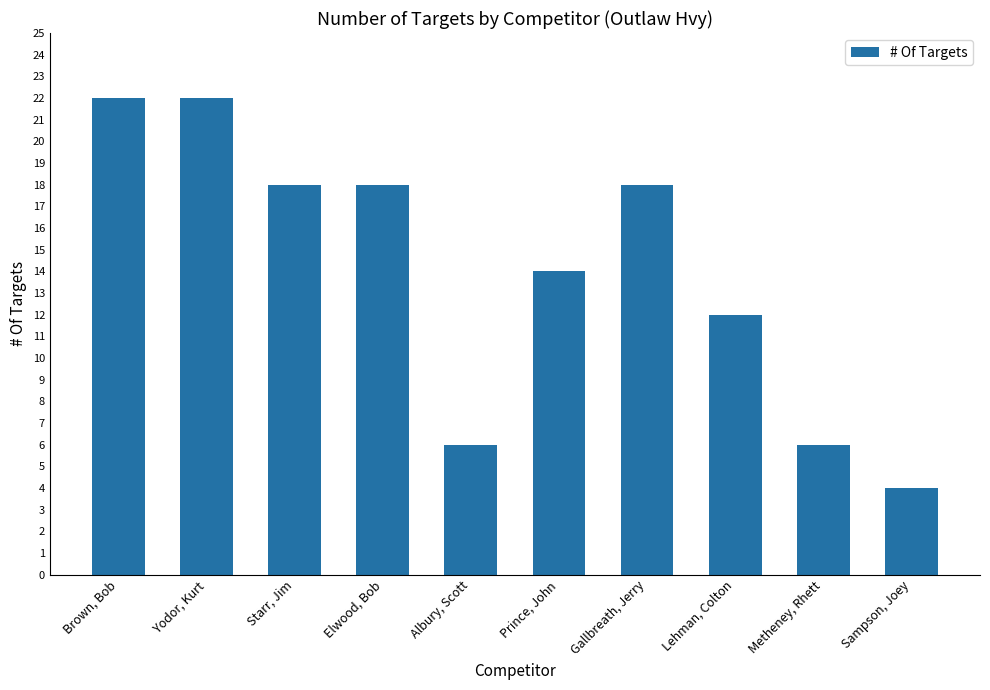

The chart shows a value of 26 at Starr, Jim. True or false?

False